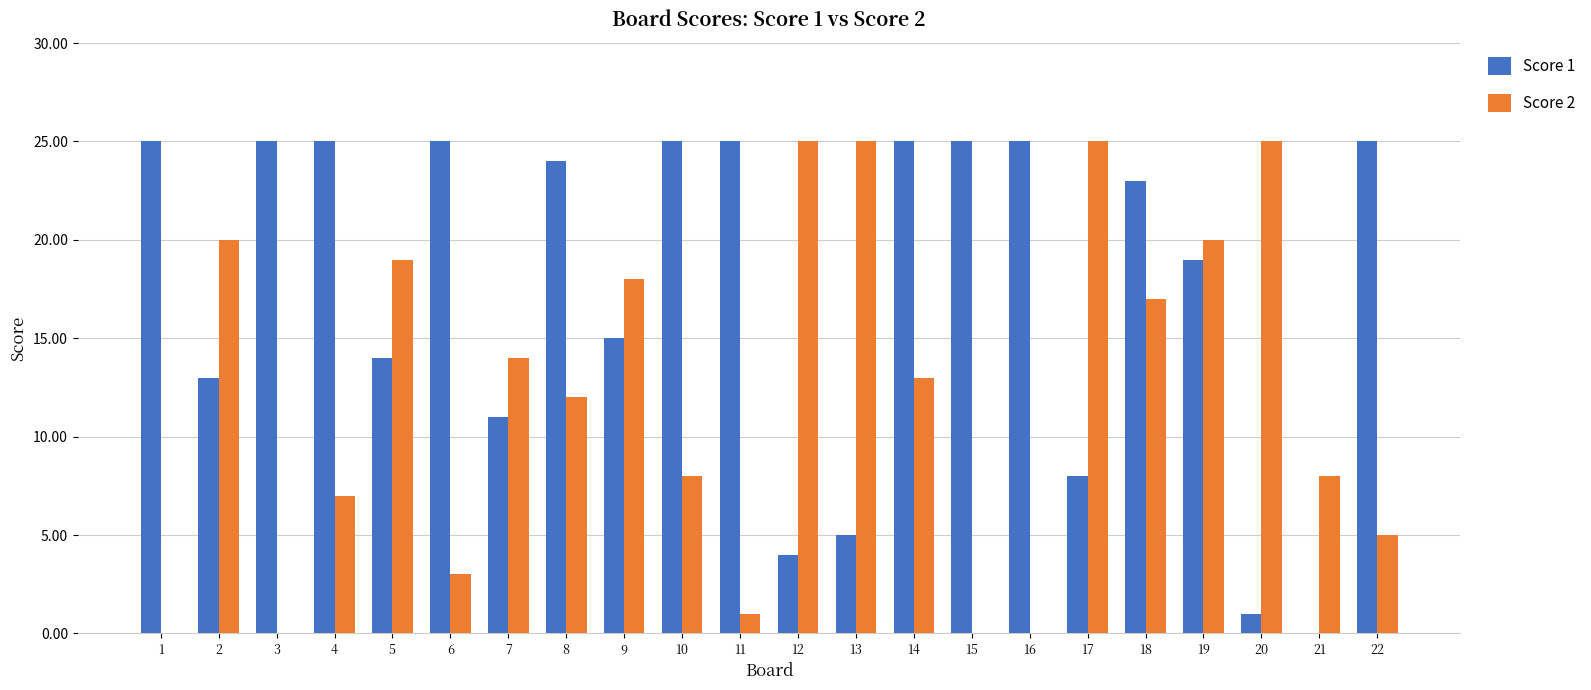

Count the number of data series in this chart.

2